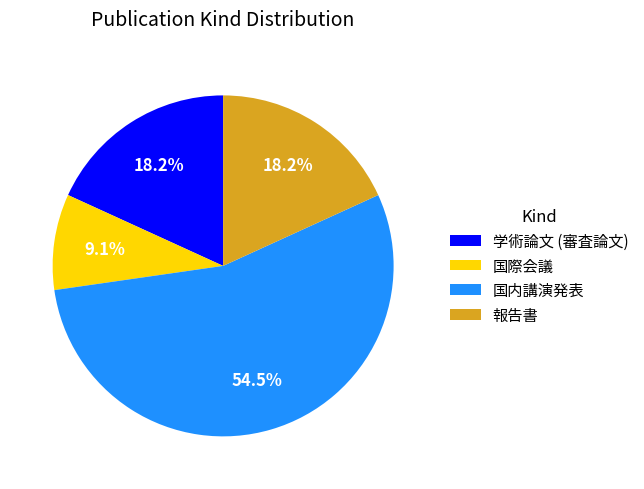

Count the number of slices in the pie.

4